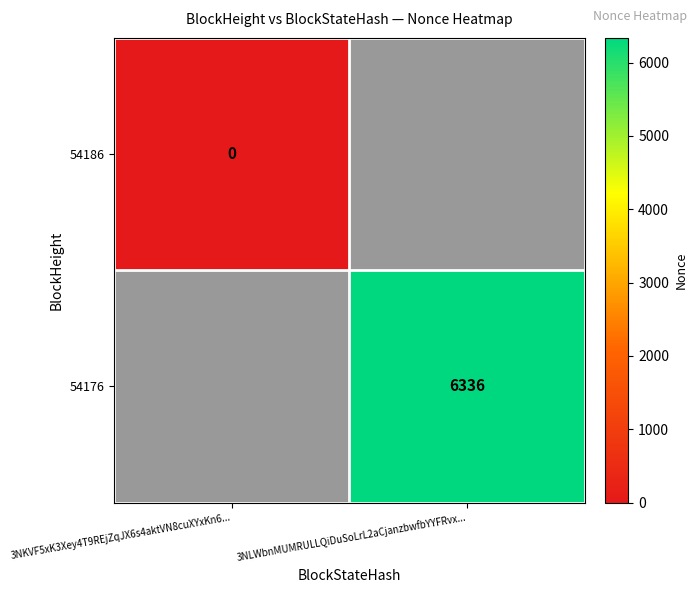

True or false: 54176 has a value of 6336 at 3NLWbnMUMRULLQiDuSoLrL2aCjanzbwfbYYFRvx....

True